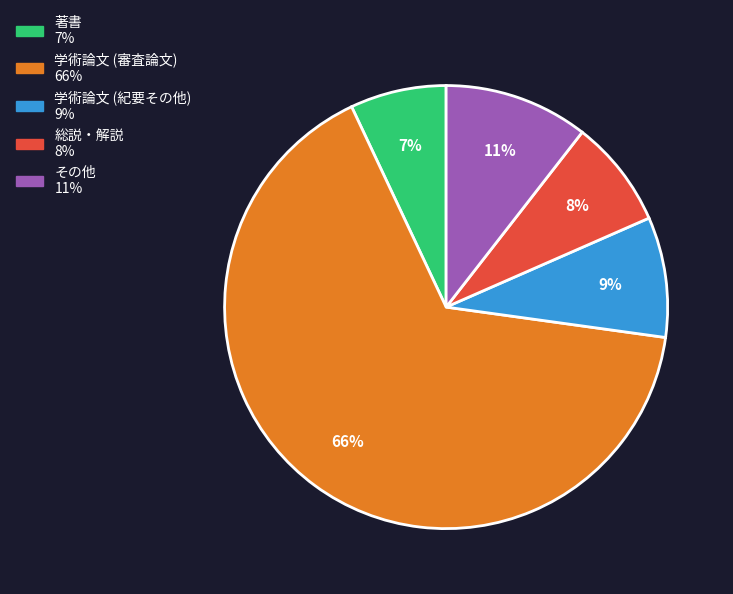

Is the sum of 学術論文 (紀要その他) and その他 greater than half?

No